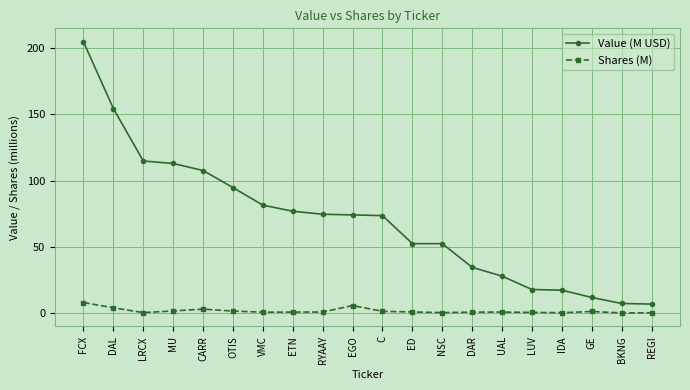

What is the lowest value of the Value (M USD) series?

6.7